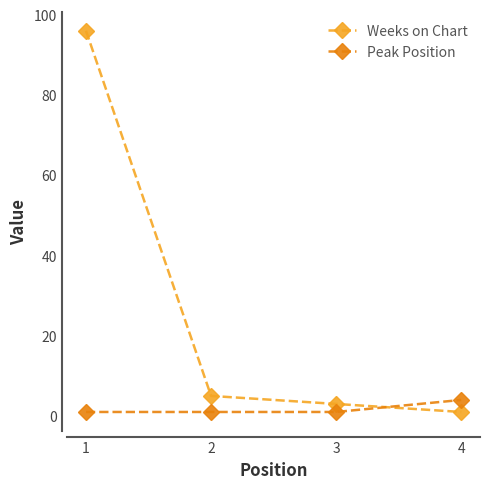

Reading left to right, what are all the values shown in this chart?

Weeks on Chart: 96	5	3	1
Peak Position: 1	1	1	4